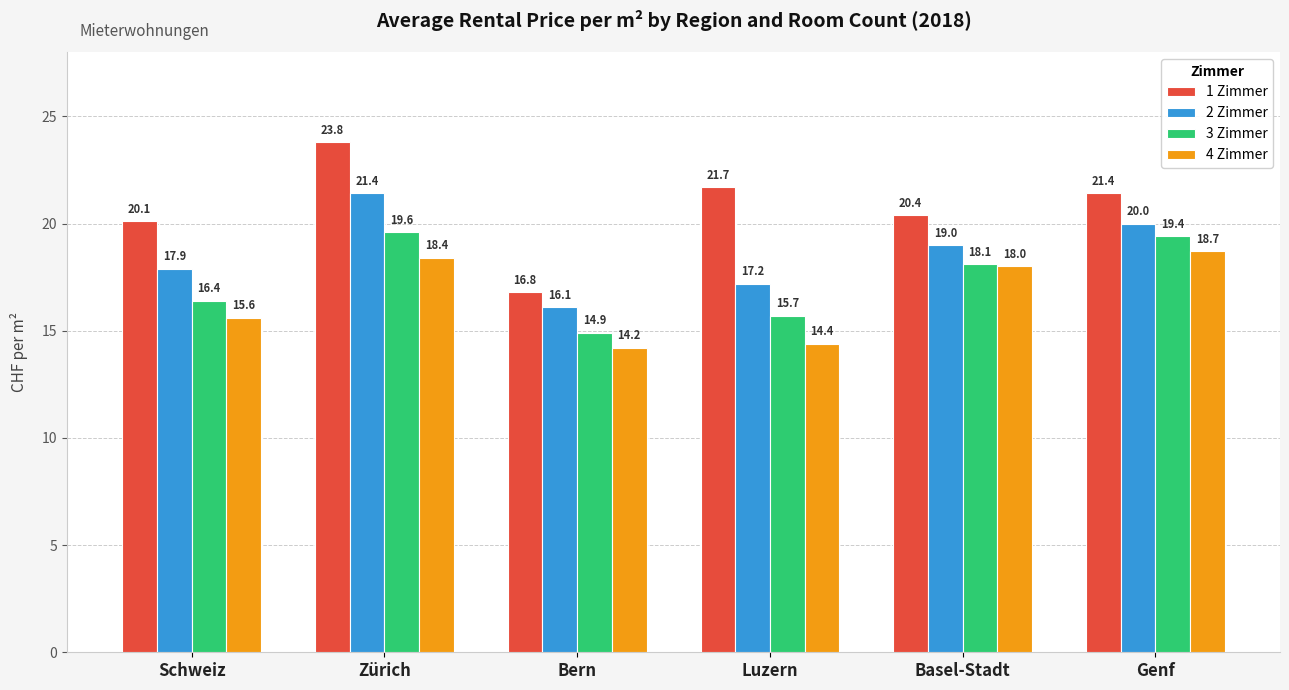

Rank the categories by 3 Zimmer value from highest to lowest.

Zürich, Genf, Basel-Stadt, Schweiz, Luzern, Bern